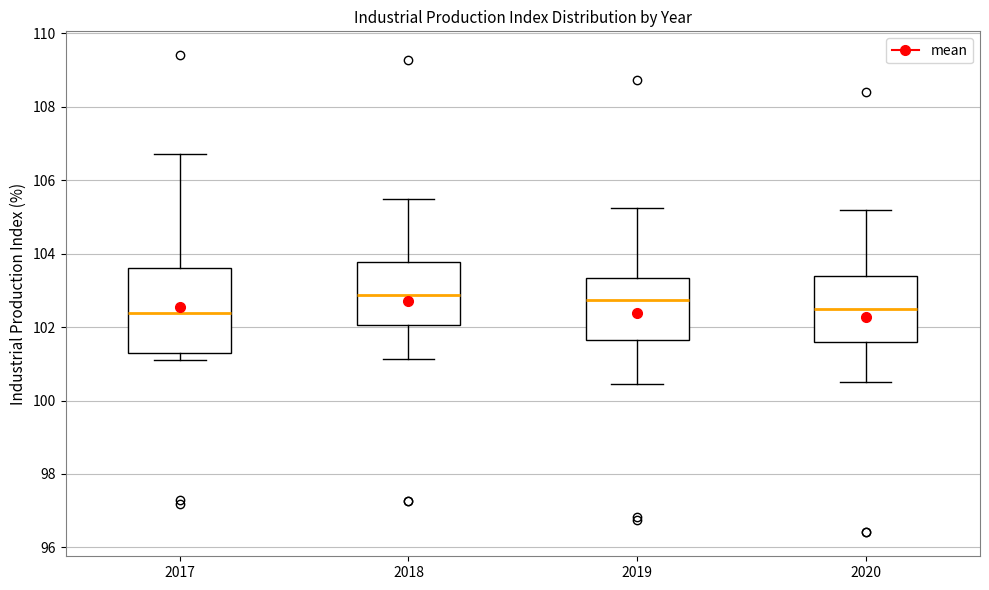

Reading left to right, transcribe this box plot: for each box, give where its median line is, the range the box spans, and where its two whiskers end, as read against the y-axis. The values are not printed on the chart, so give them approximately, as read against the axis.

2017: median 102.4, box 101.2 to 103.6, whiskers 101.0 to 106.8
2018: median 102.8, box 102.0 to 103.8, whiskers 101.2 to 105.4
2019: median 102.8, box 101.6 to 103.4, whiskers 100.4 to 105.2
2020: median 102.6, box 101.6 to 103.4, whiskers 100.6 to 105.2